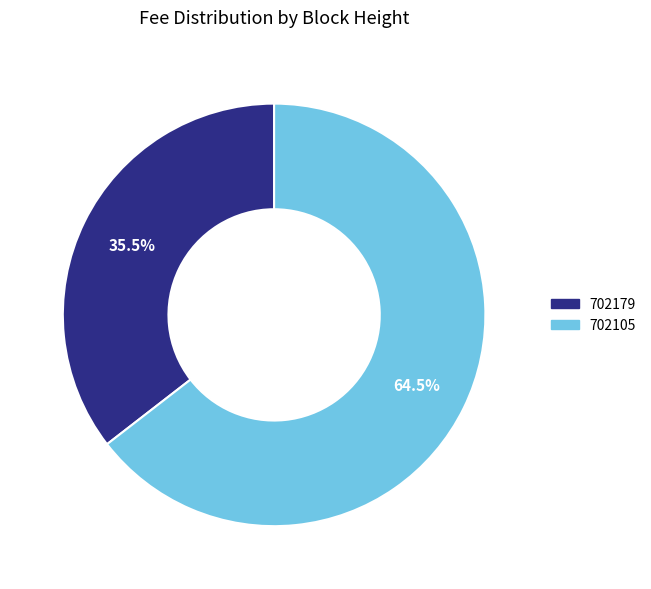

Combined, do 702179 and 702105 account for over 50%?

Yes